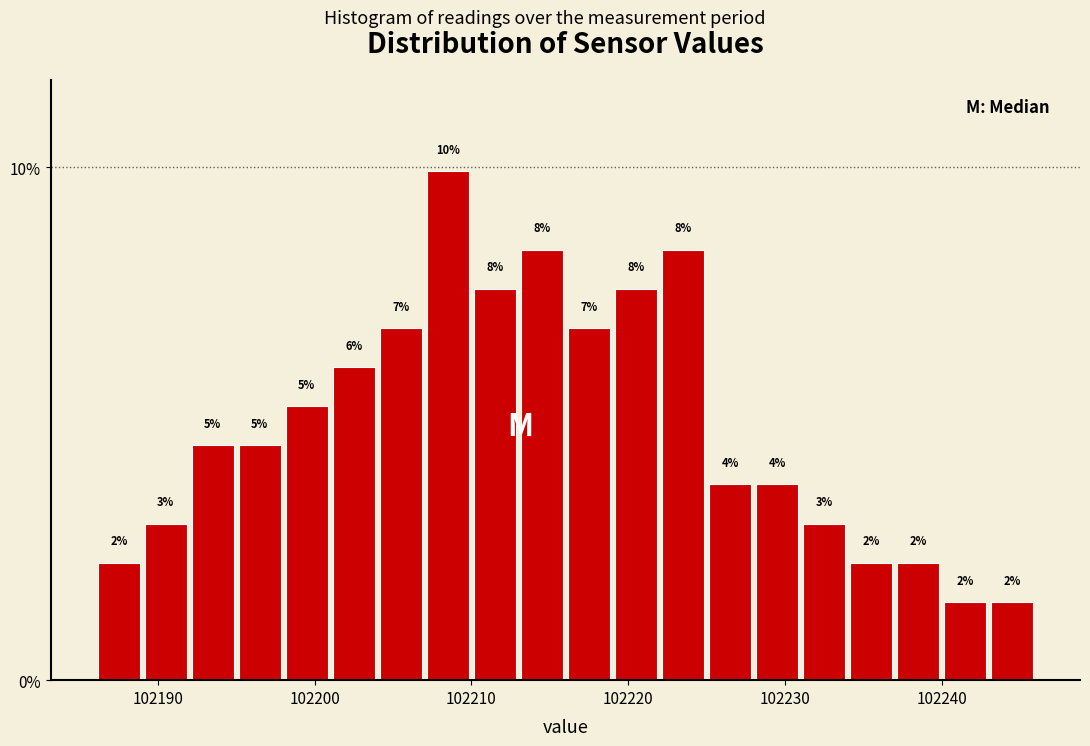

Read against the x-axis, roughly where is the centre of the tallest bar?

102209